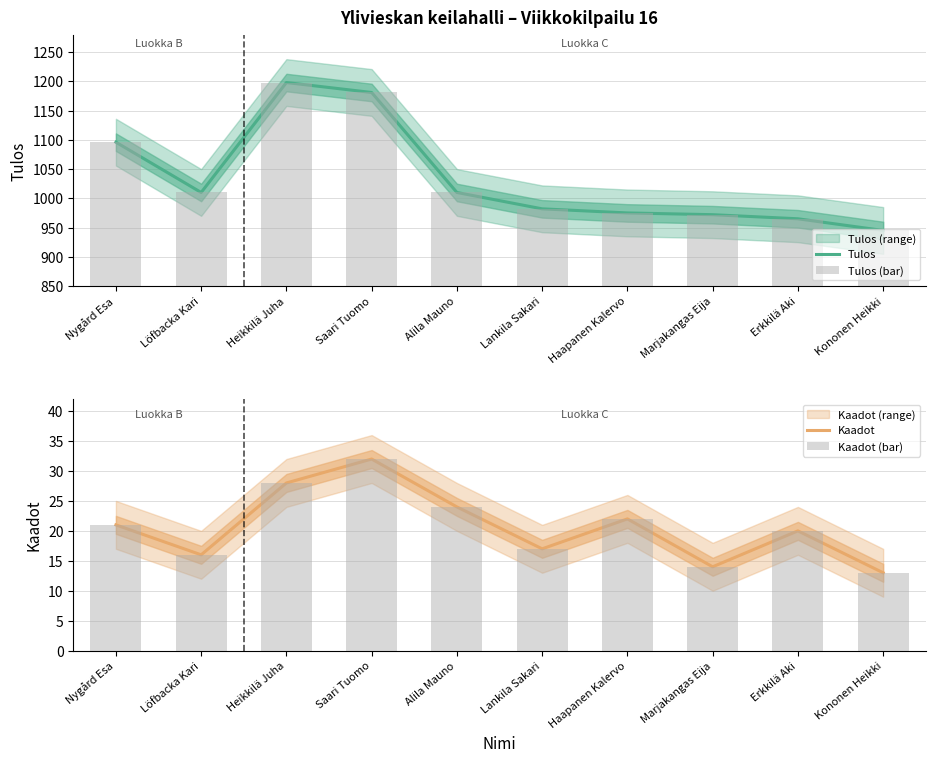

What position from the right is Heikkilä Juha?

8